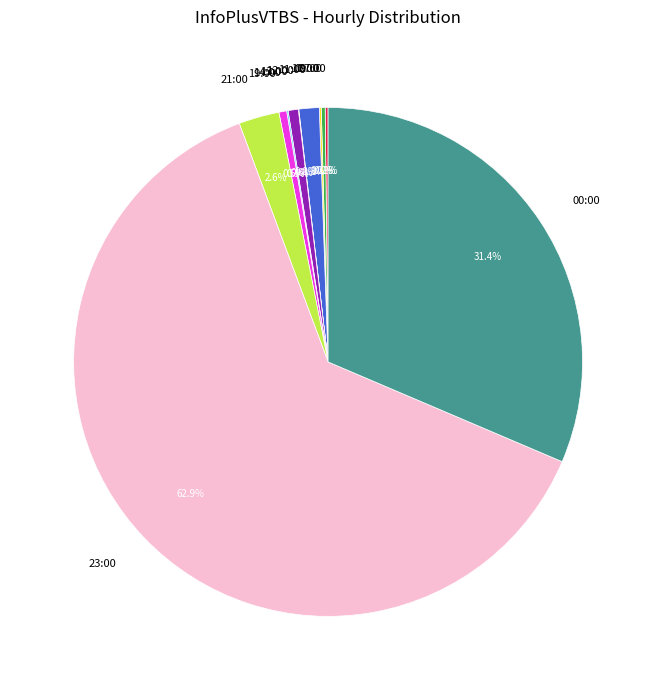

Which category has the biggest portion of the pie?

23:00